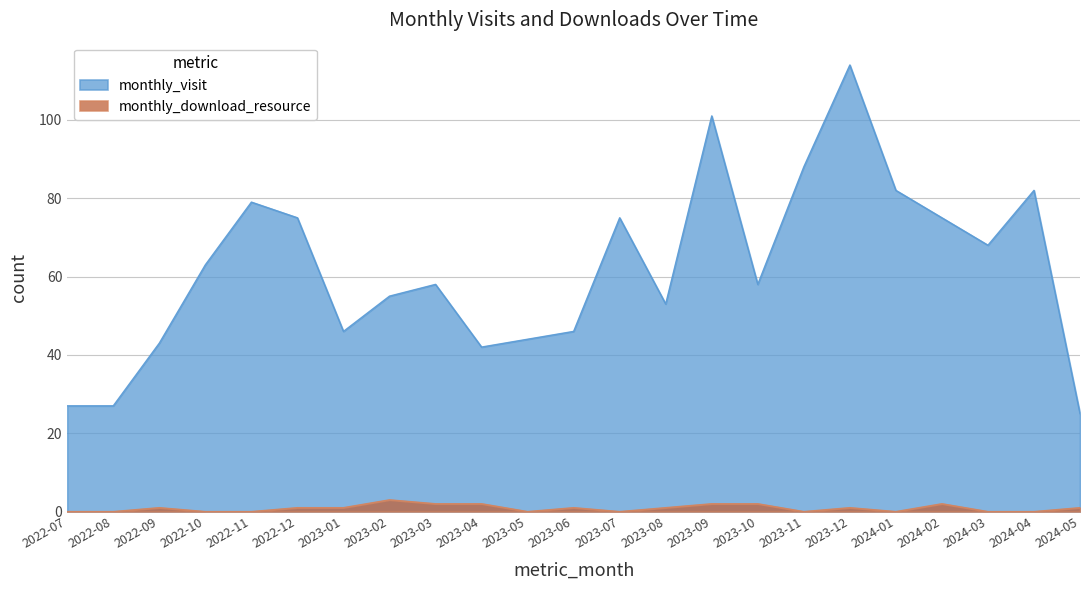

What is the sum of the monthly_visit values at 2022-09 and 2023-09?

144